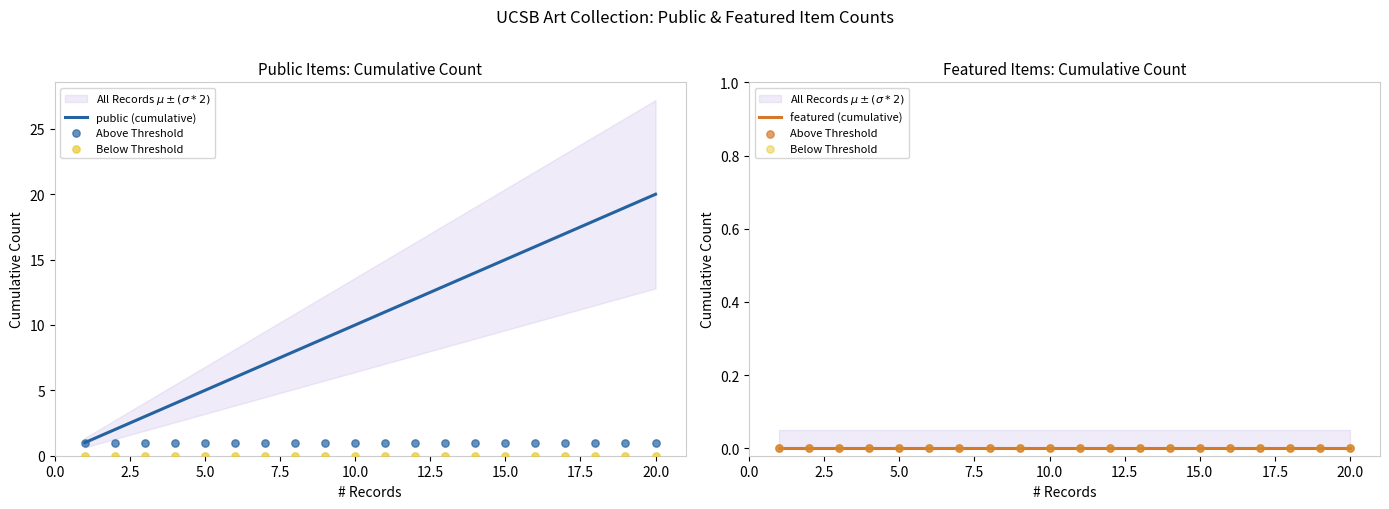

Is it true that public (cumulative) equals 8 at 20.0?

False